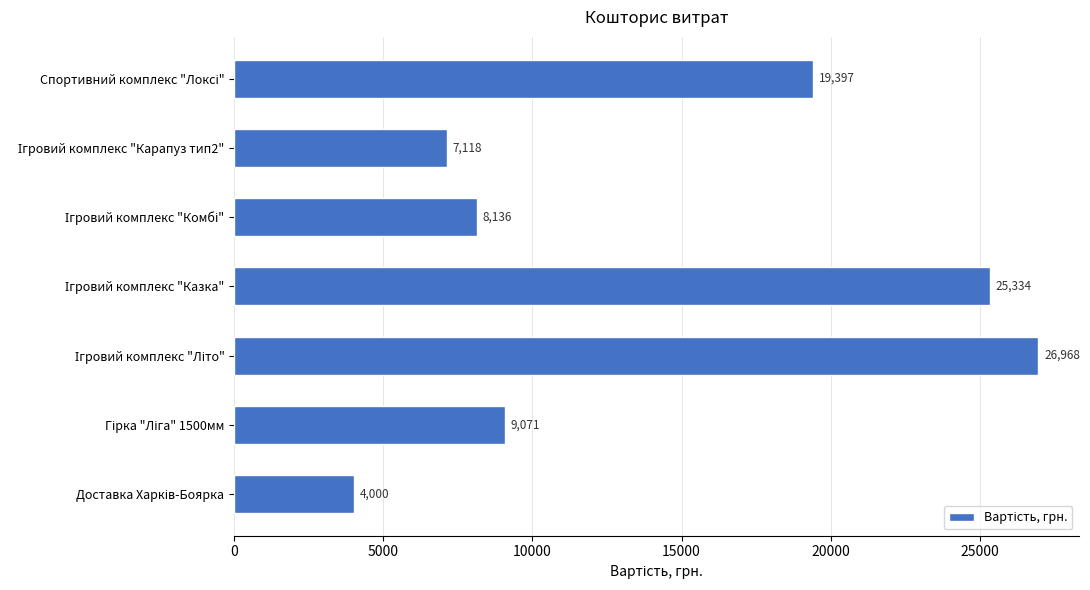

What is the minimum value shown in the chart?

4000